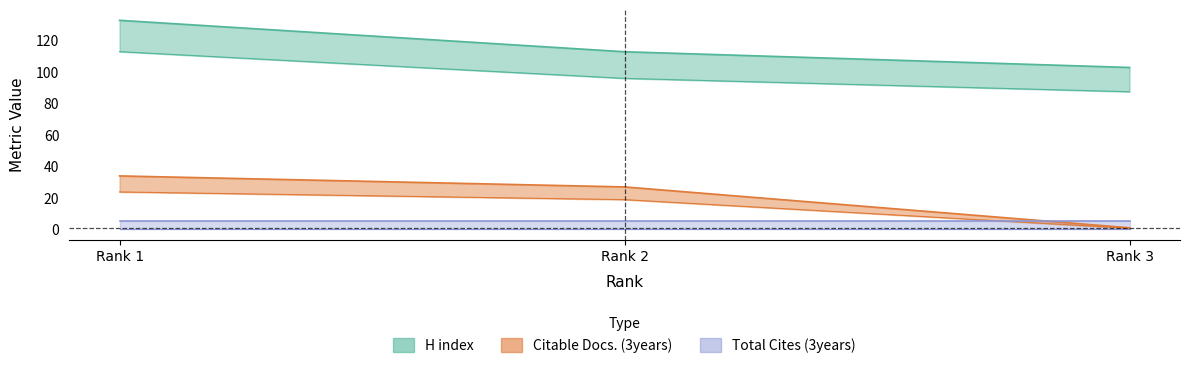

True or false: Citable Docs. (3years) has a value of 60 at Rank 1.

False